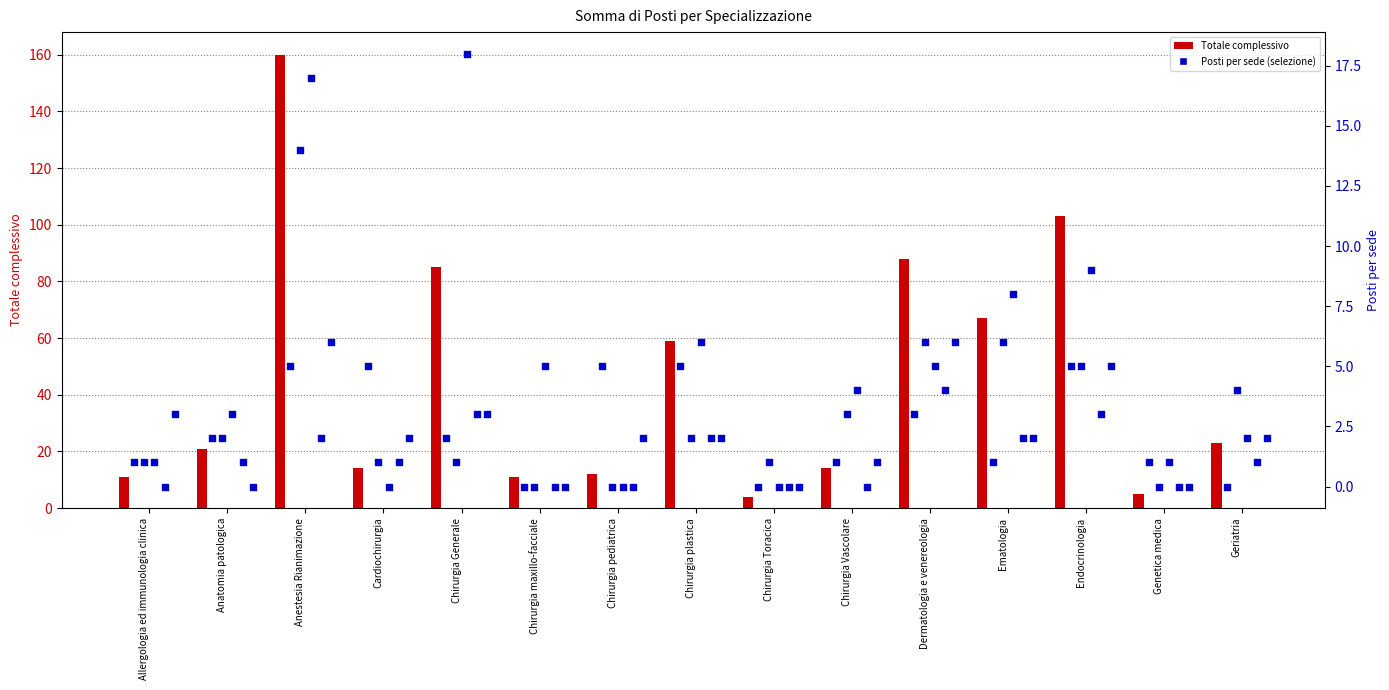

Is the value of PADOVA at Chirurgia Toracica greater than the value of BARI at Geriatria?

No